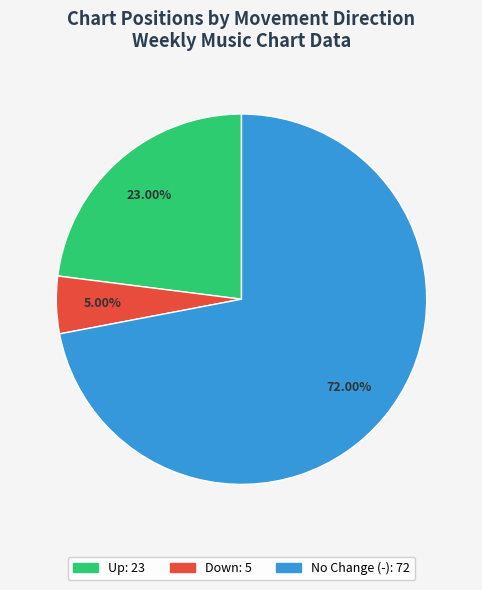

To the nearest percent, what is the difference between the largest and smallest slice percentages?

67%